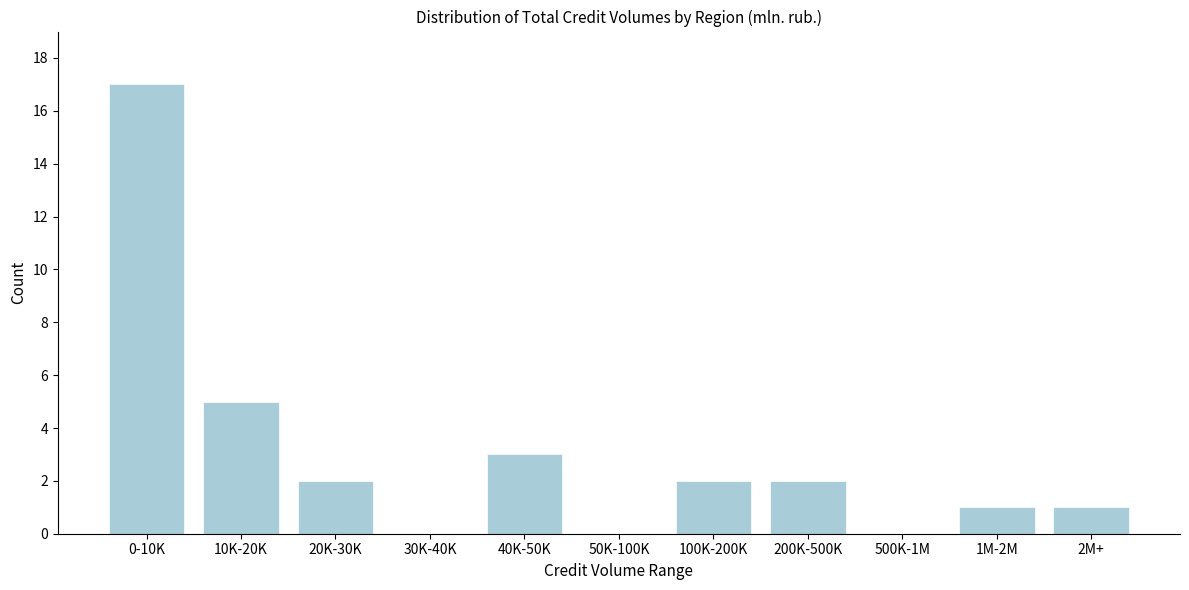

Reading left to right, what are all the values shown in this chart?

0-10K=17	10K-20K=5	20K-30K=2	30K-40K=0	40K-50K=3	50K-100K=0	100K-200K=2	200K-500K=2	500K-1M=0	1M-2M=1	2M+=1